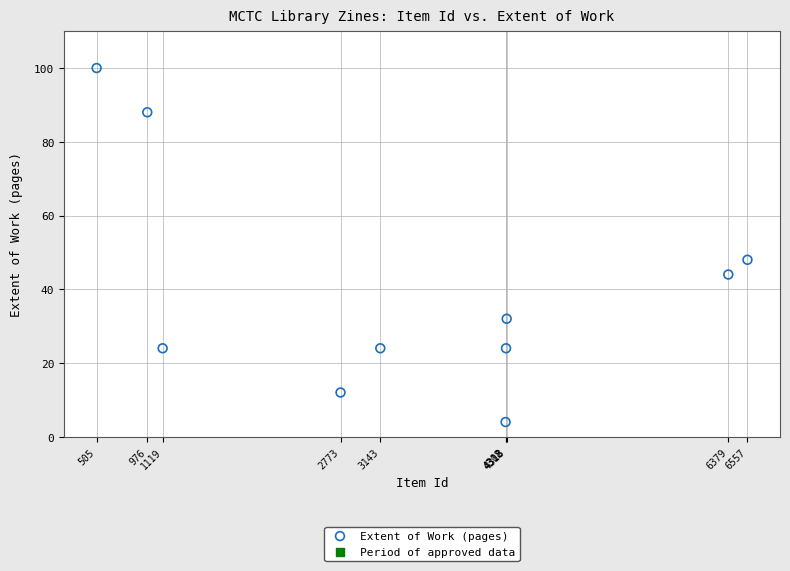

What Y value in the scatter plot is closest to 52?

48